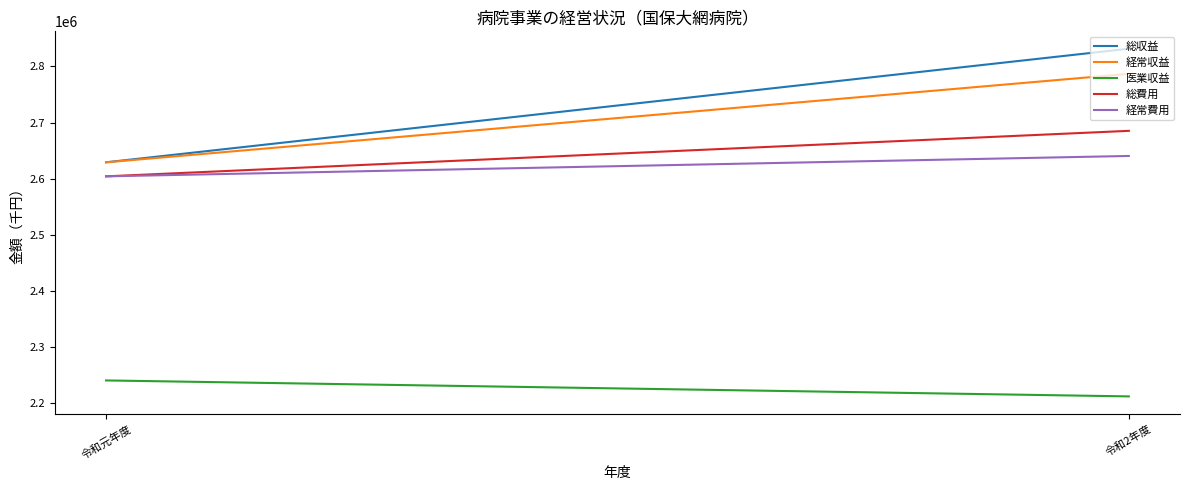

What is the lowest value of the 経常収益 series?

2629292